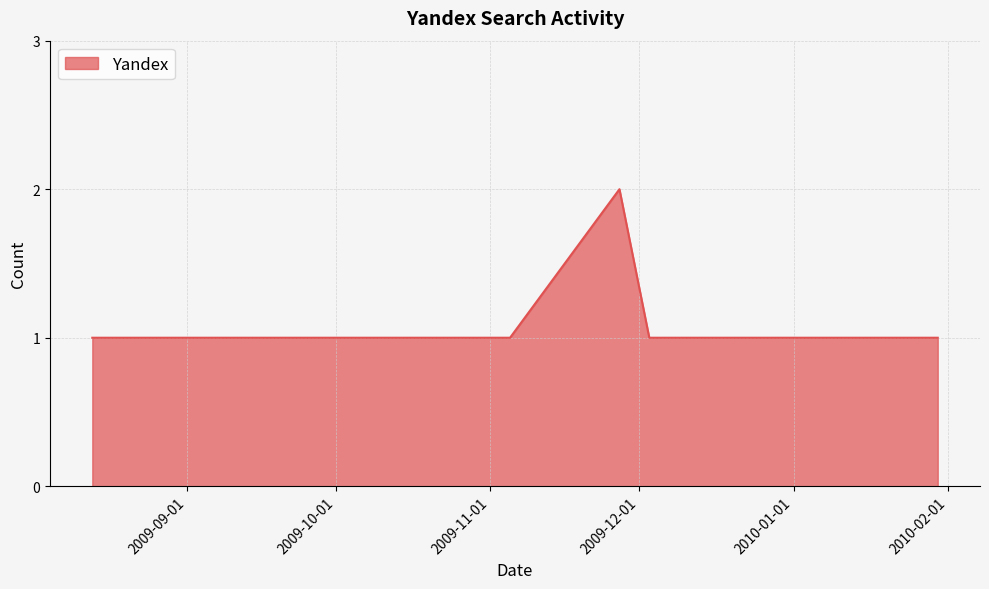

Count the values in the range 1 to 2.

10